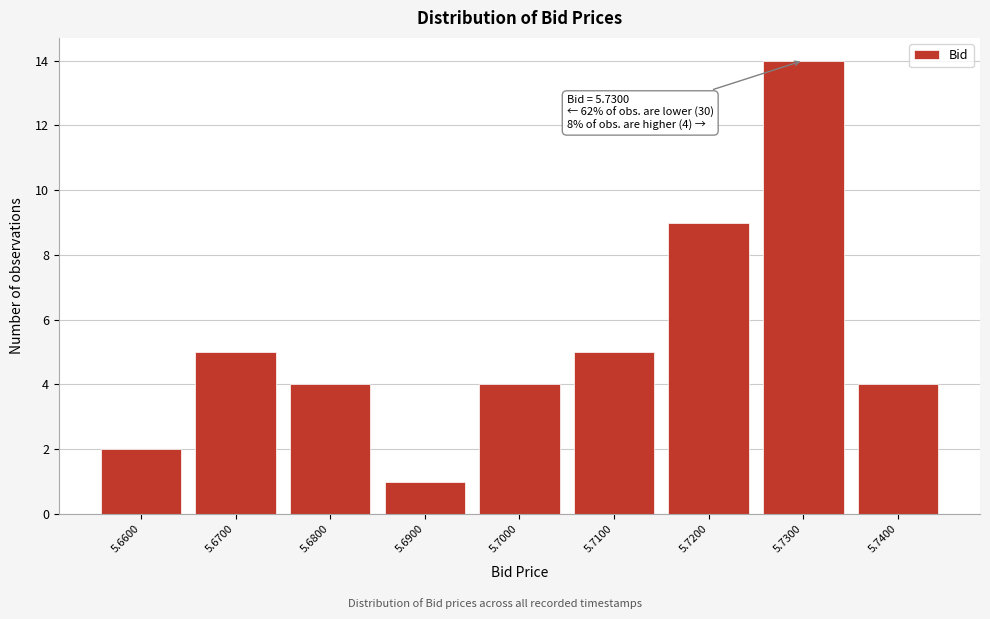

Reading left to right, extract all data points from this chart.

5.6600=2	5.6700=5	5.6800=4	5.6900=1	5.7000=4	5.7100=5	5.7200=9	5.7300=14	5.7400=4